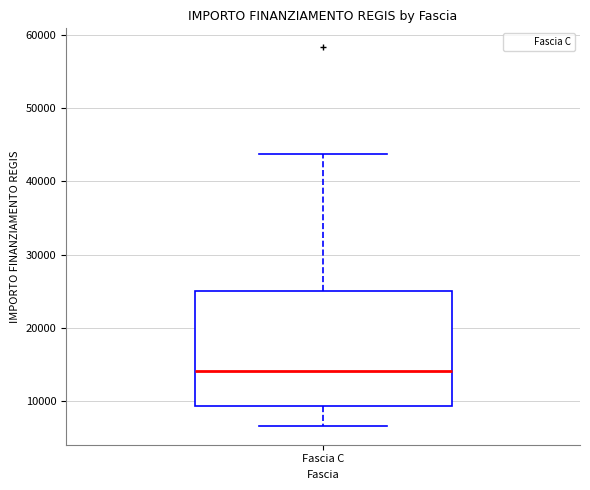

Where does the lower whisker of the box for Fascia C end on the y-axis? The values are not printed on the chart, so give them approximately, as read against the axis.

7000